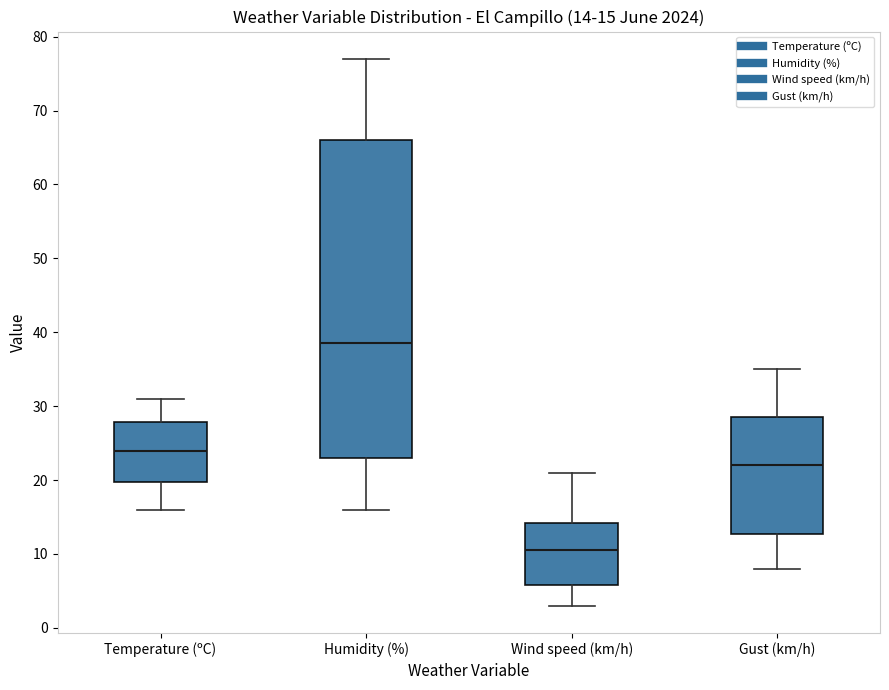

Which box is the tallest, from its lower edge to its upper edge?

Humidity (%)